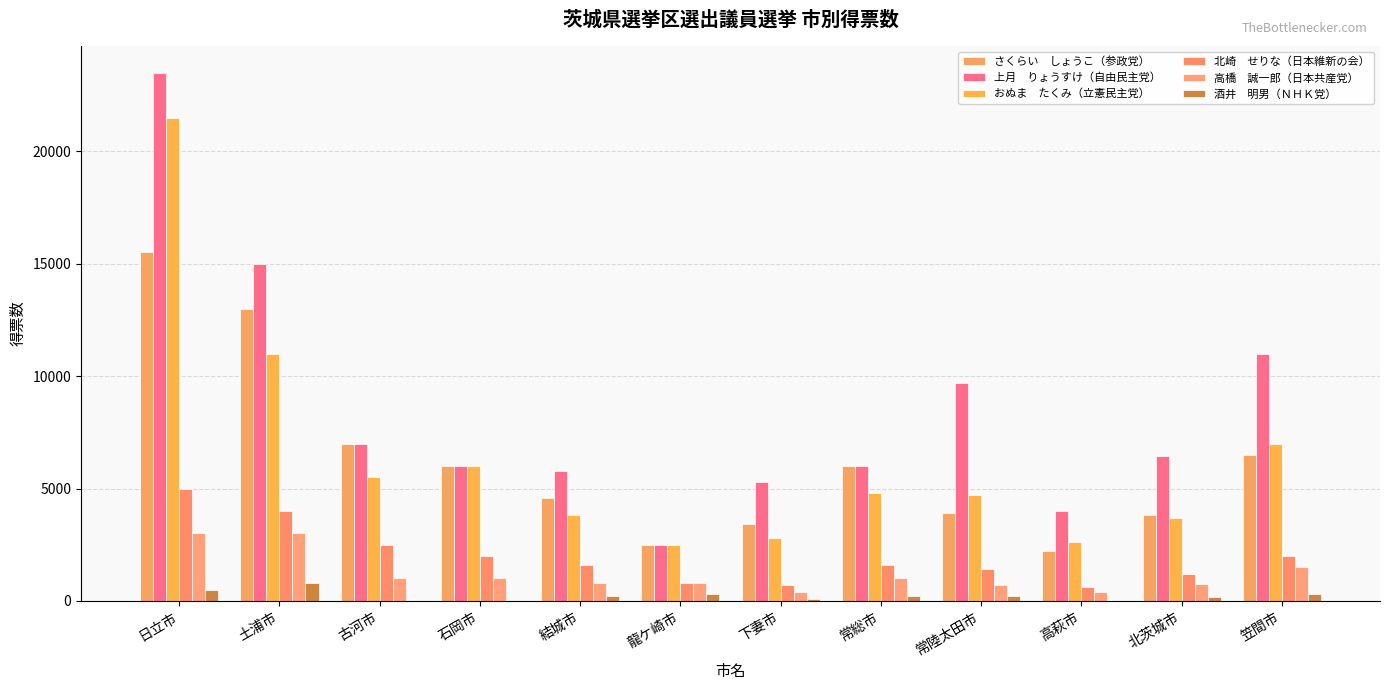

Are the bars grouped side by side (vs. stacked)?

Yes